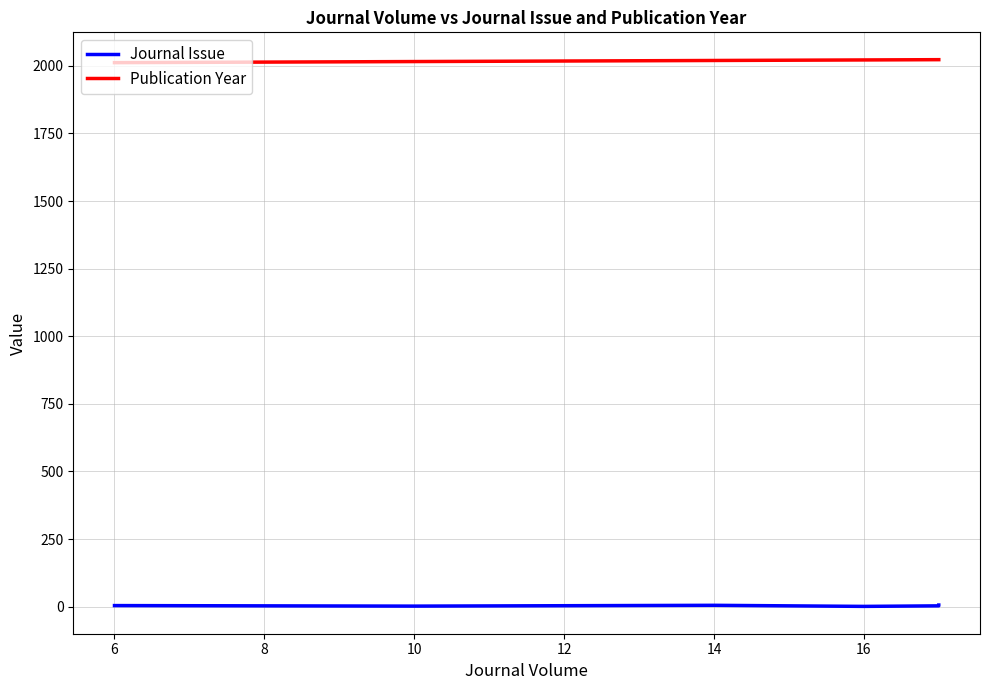

Reading right to left, list all the values displayed in this chart.

Journal Issue: 6	3	1	5	2	4
Publication Year: 2023	2023	2022	2020	2016	2012